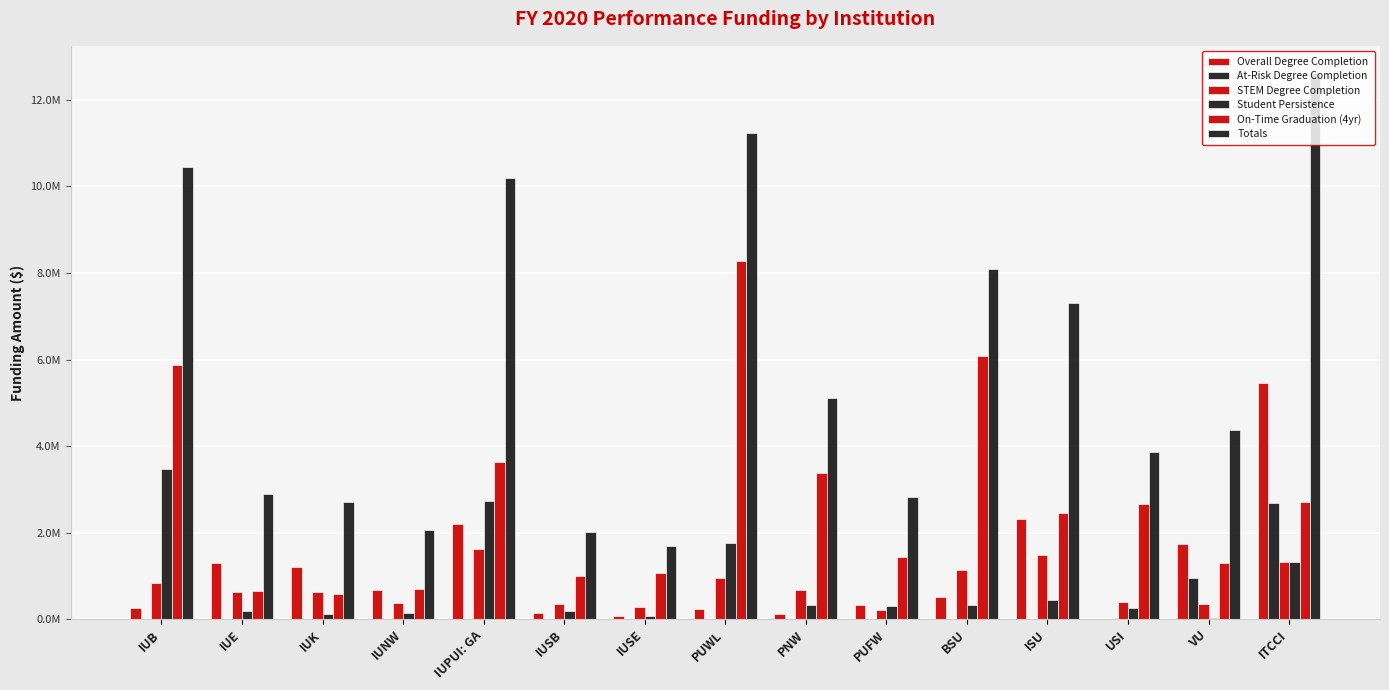

What is the sum of all On-Time Graduation (4yr) values?

41789225